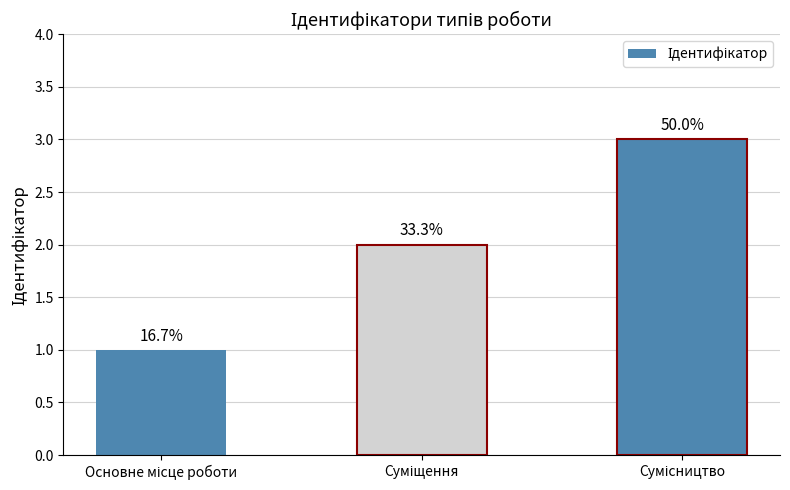

What is the sum of the values at Основне місце роботи and Суміщення?

3